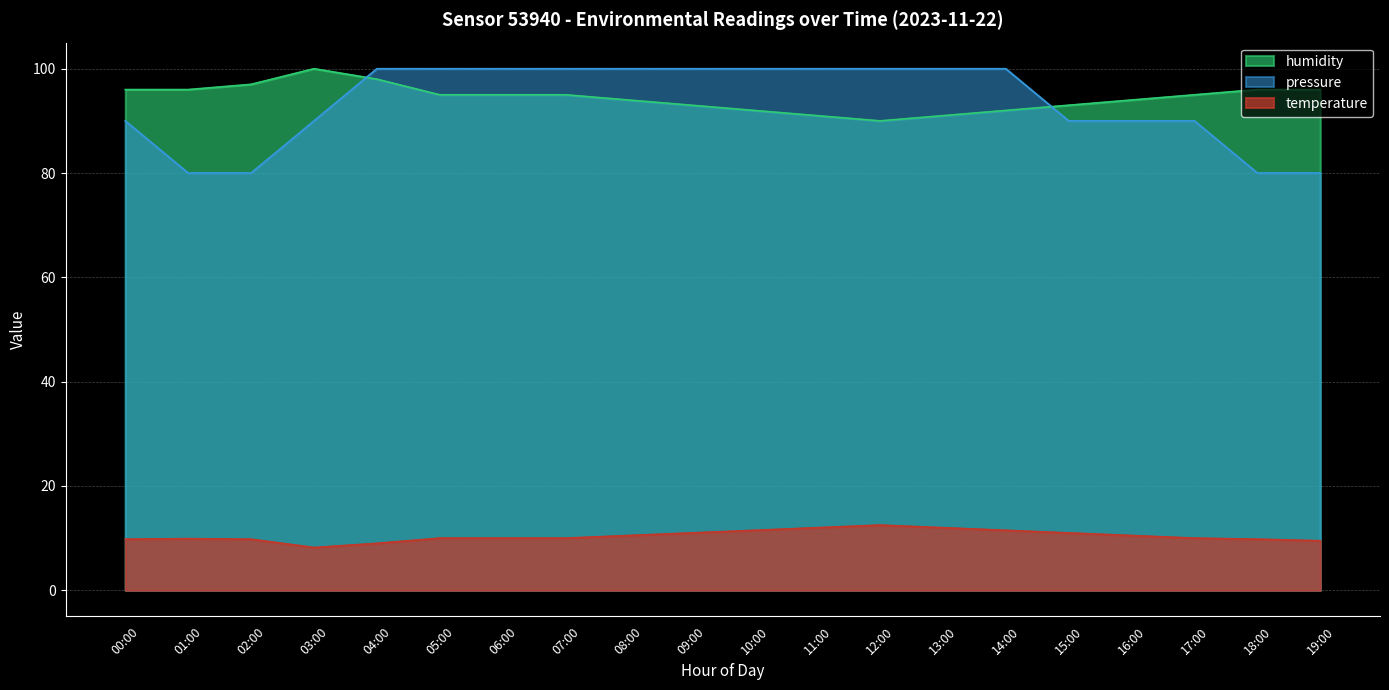

Which series has the largest range (max minus min)?

pressure